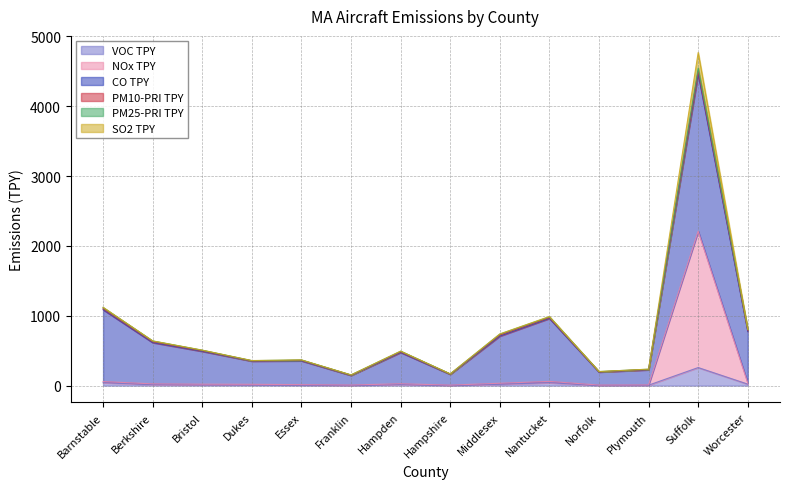

How many data points does each series have?

14